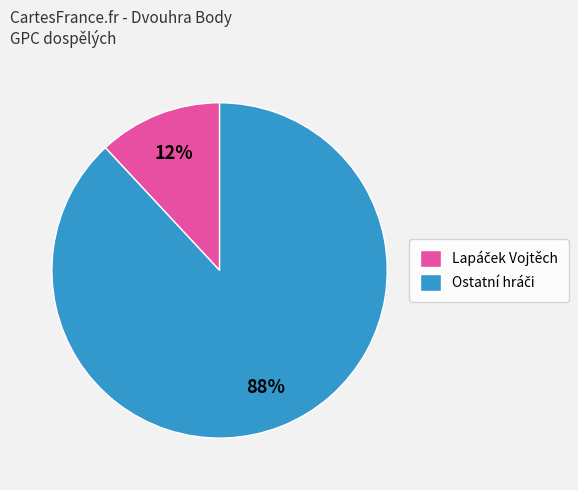

To the nearest percent, what is the average slice percentage?

50%